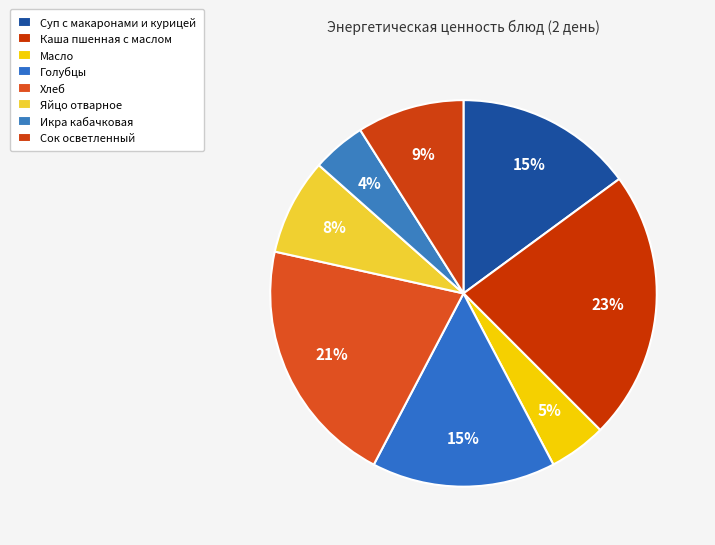

How many slices are in this pie chart?

8